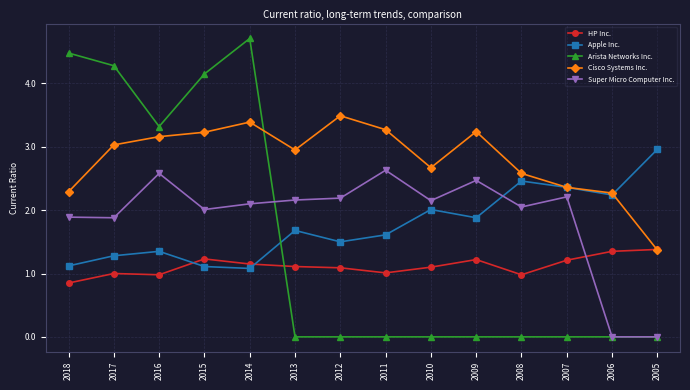

Rank the series at 2015 from lowest to highest value.

Apple Inc., HP Inc., Super Micro Computer Inc., Cisco Systems Inc., Arista Networks Inc.